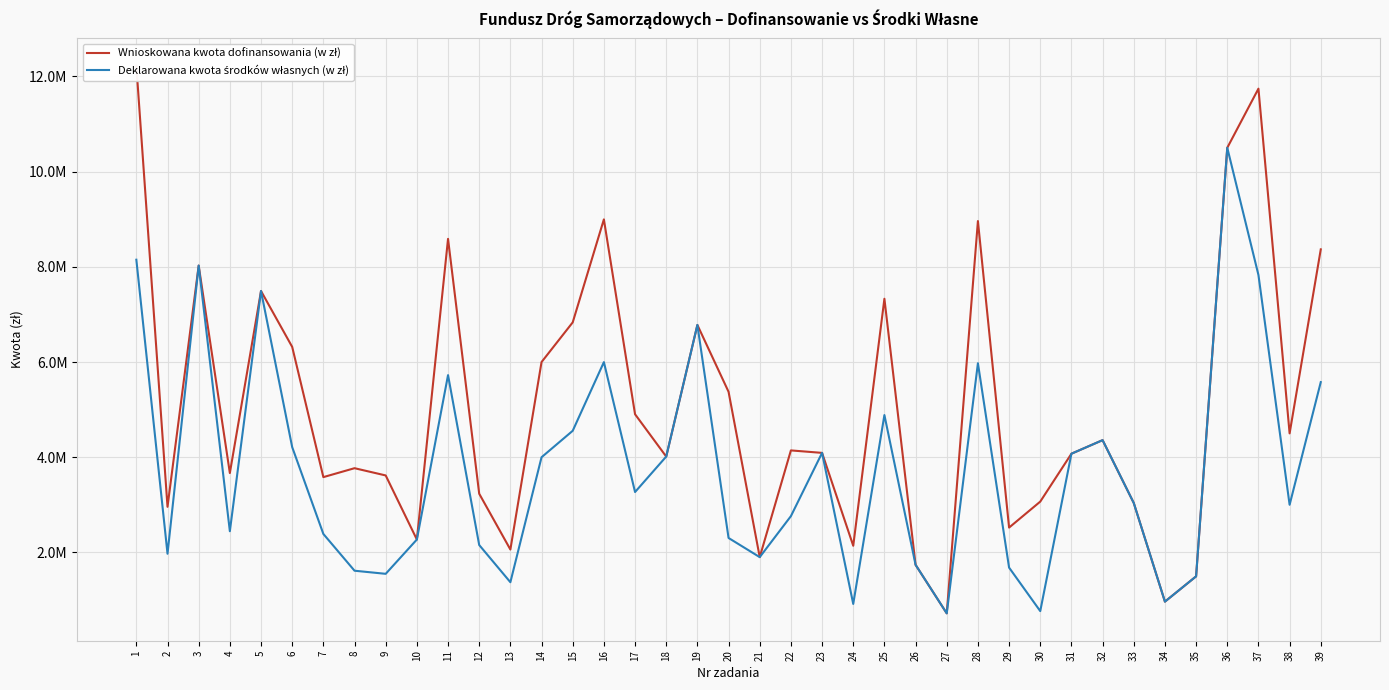

How many series are shown in this chart?

2